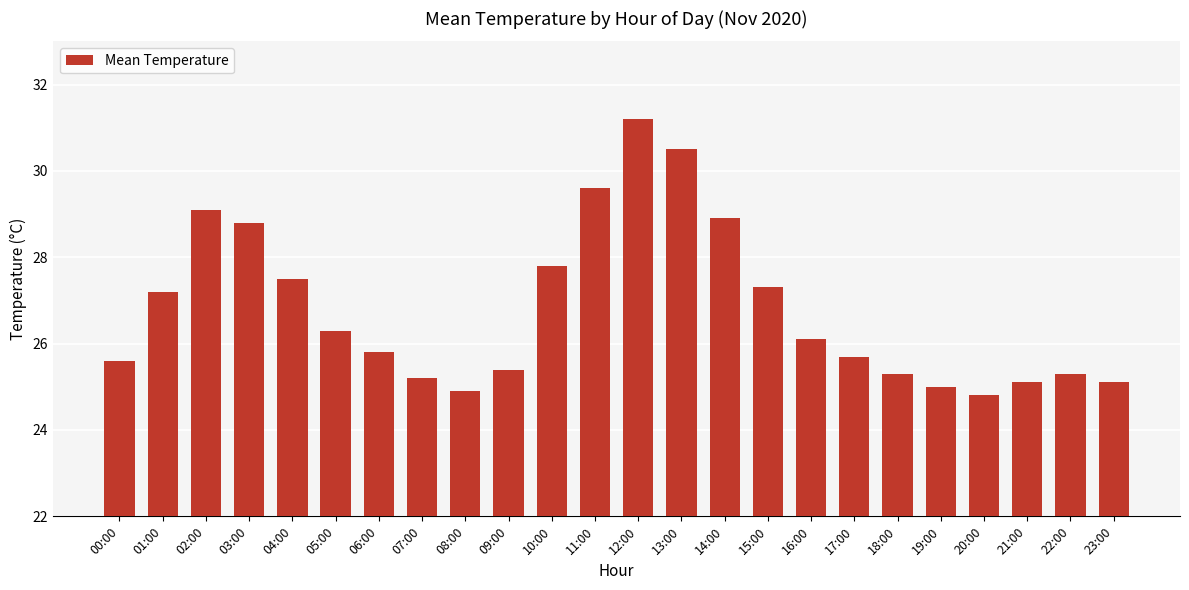

What is the smallest value displayed?

24.8